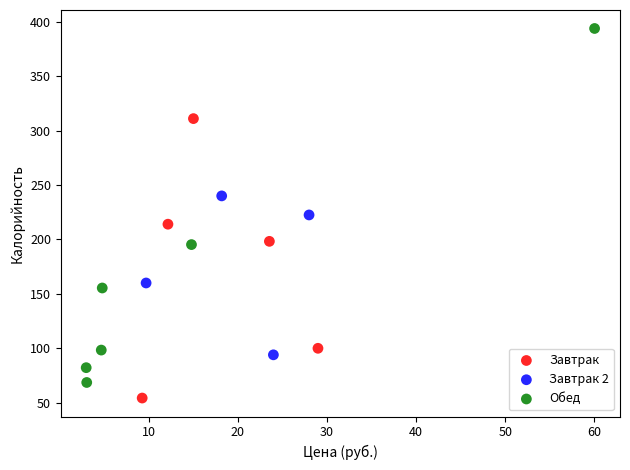

Which series reaches the maximum Y coordinate?

Обед